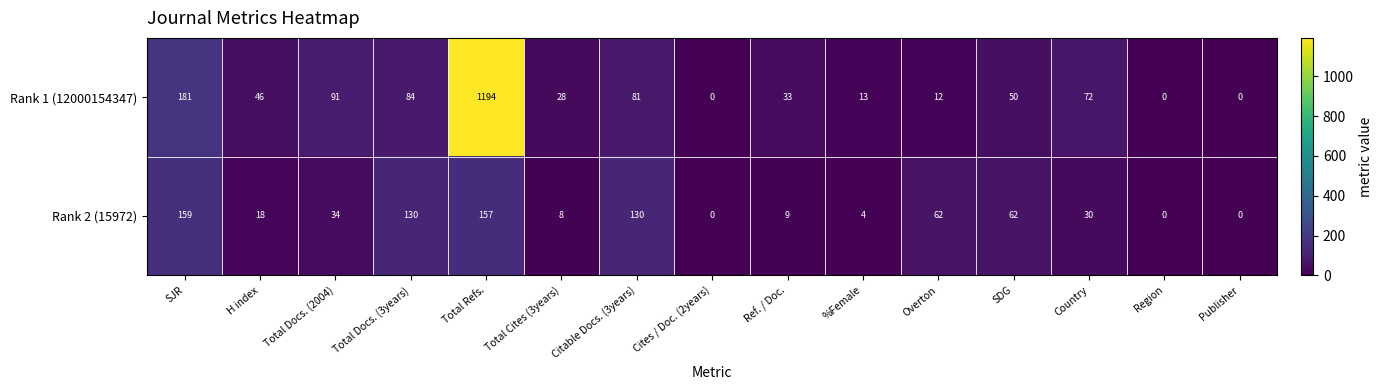

How many distinct data groups are displayed?

2